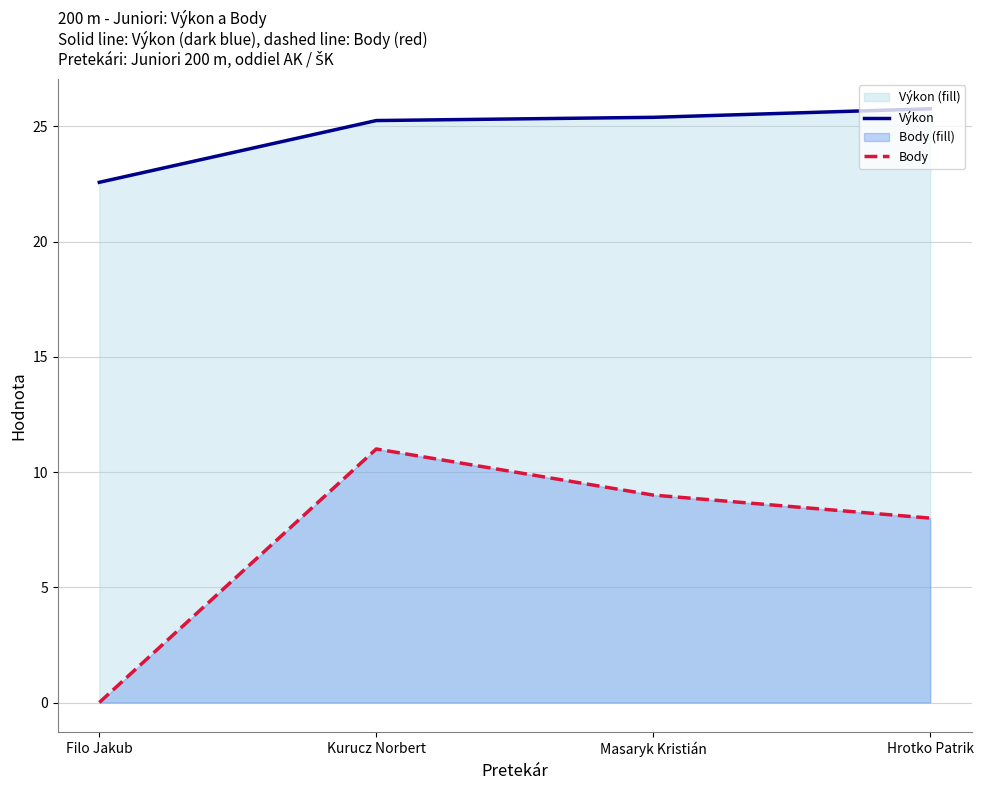

How many interior local peaks does the Body series have?

1